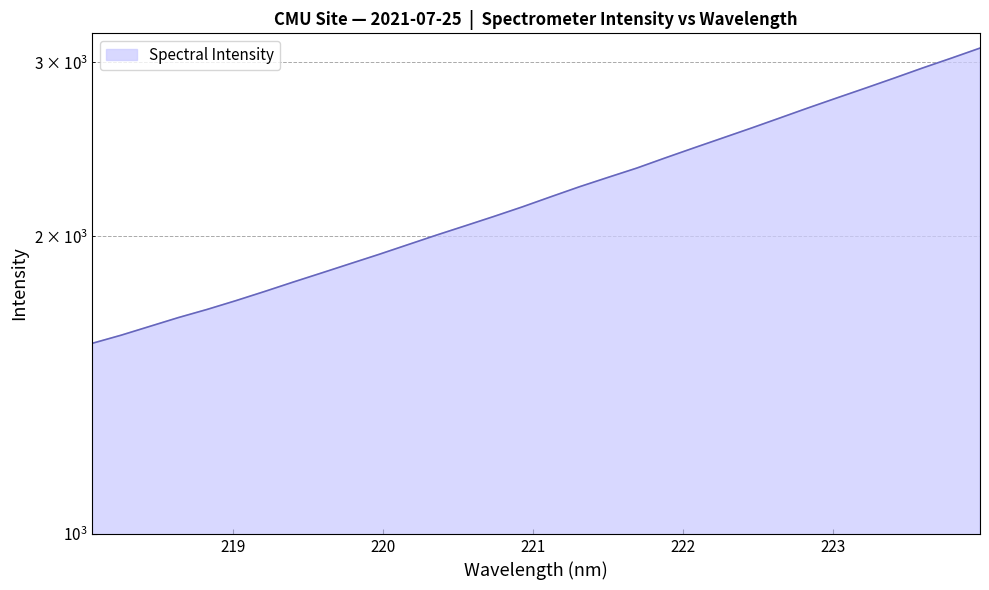

Reading right to left, what are all the values shown in this chart?

223.9802=3102.2	223.7895=3030.6	223.5987=2962.2	223.408=2892.8	223.2172=2826.3	223.0264=2762.4	222.8355=2699.2	222.6447=2635.9	222.4538=2574.4	222.263=2515.8	222.0721=2458.6	221.8812=2402.0	221.6902=2345.4	221.4993=2295.3	221.3083=2245.6	221.1174=2193.9	220.9264=2142.5	220.7354=2095.0	220.5444=2049.8	220.3533=2006.0	220.1623=1961.7	219.9712=1918.3	219.7801=1877.3	219.589=1837.1	219.3979=1798.2	219.2067=1759.1	219.0156=1722.0	218.8244=1687.3	218.6332=1655.6	218.442=1621.9	218.2508=1588.9	218.0596=1559.3